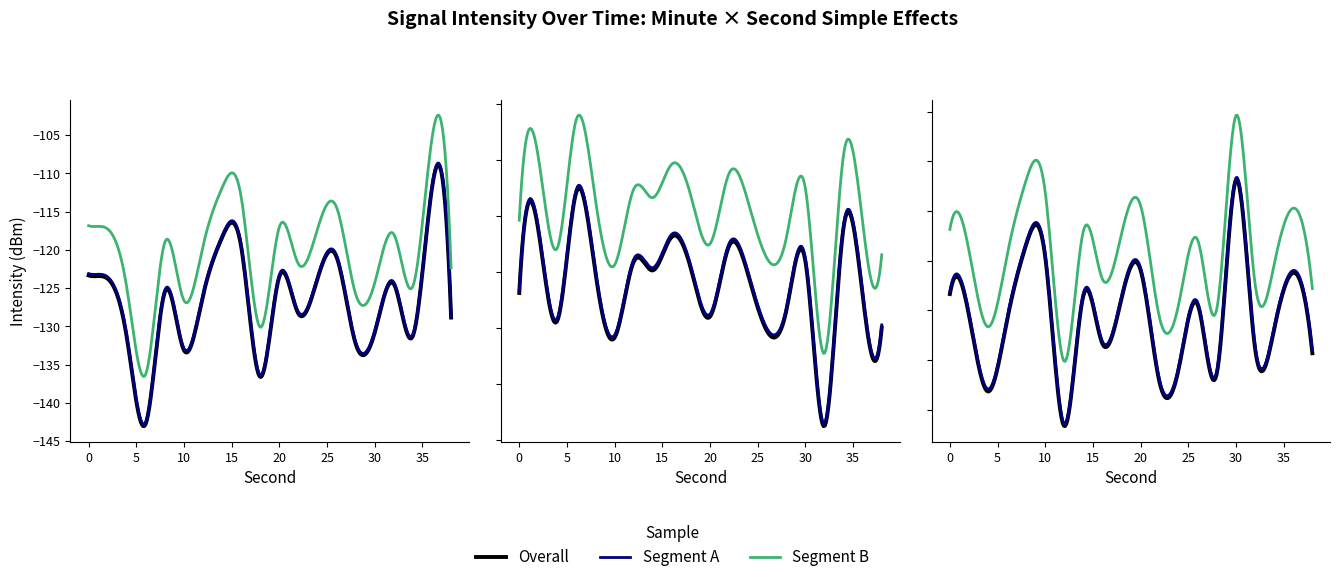

True or false: 0-10min has a value of -185.1 at 20.

False